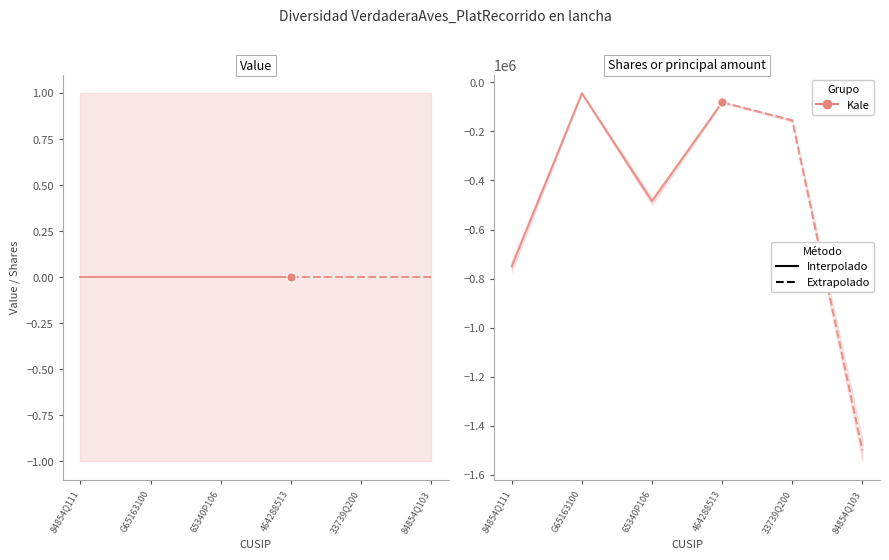

Which series has the largest total across all categories?

Value